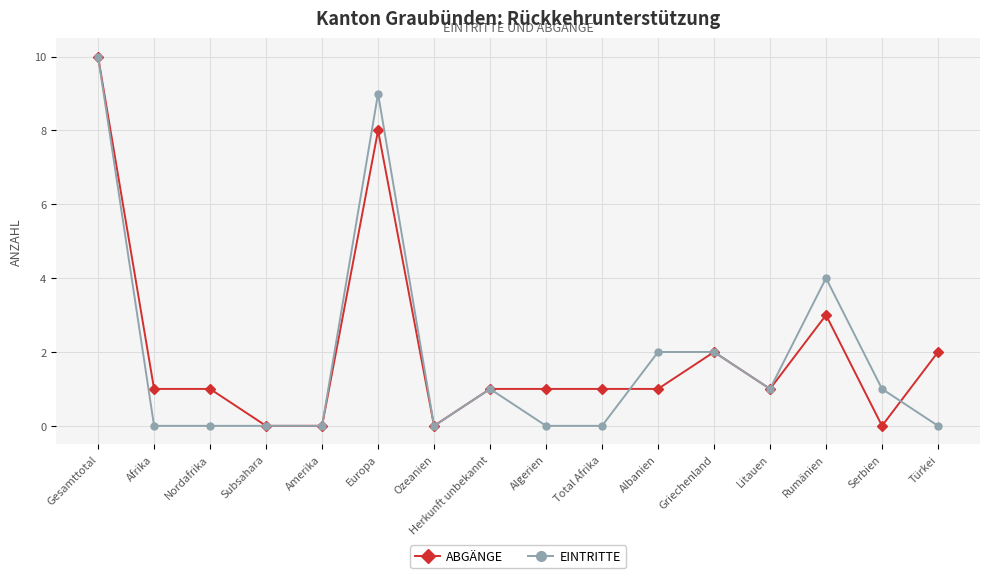

What is the greatest value displayed?

10